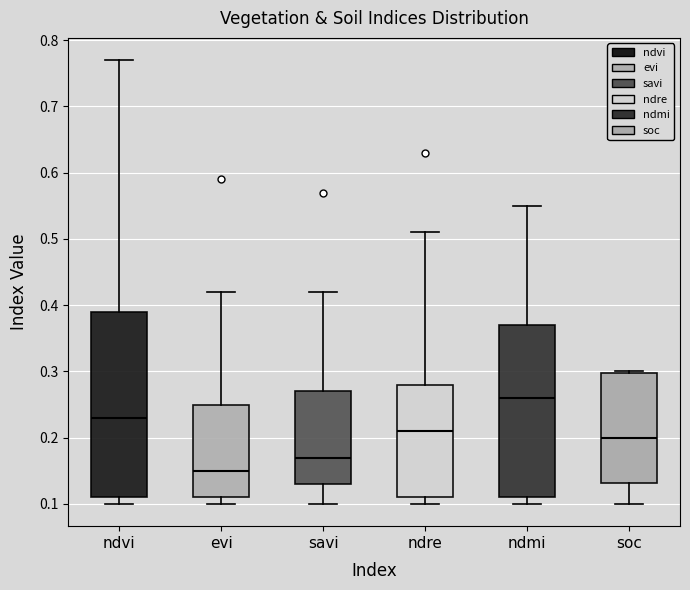

Reading left to right, transcribe this box plot: for each box, give where its median line is, the range the box spans, and where its two whiskers end, as read against the y-axis. The values are not printed on the chart, so give them approximately, as read against the axis.

ndvi: median 0.23, box 0.11 to 0.39, whiskers 0.10 to 0.77
evi: median 0.15, box 0.11 to 0.25, whiskers 0.10 to 0.42
savi: median 0.17, box 0.13 to 0.27, whiskers 0.10 to 0.42
ndre: median 0.21, box 0.11 to 0.28, whiskers 0.10 to 0.51
ndmi: median 0.26, box 0.11 to 0.37, whiskers 0.10 to 0.55
soc: median 0.20, box 0.13 to 0.30, whiskers 0.10 to 0.30